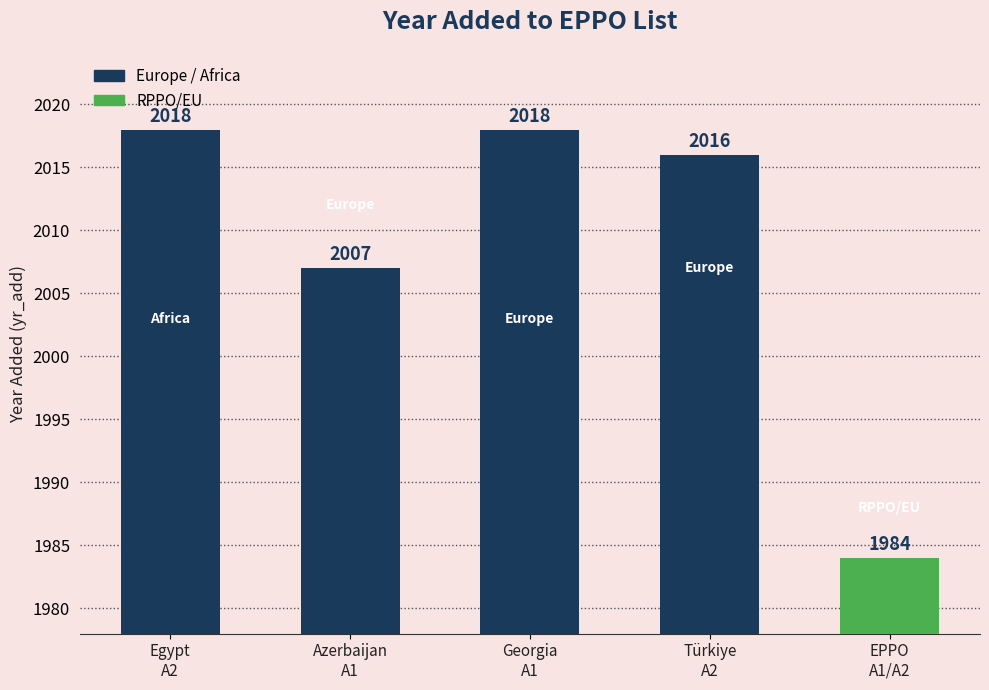

What position from the left is Azerbaijan
A1?

2